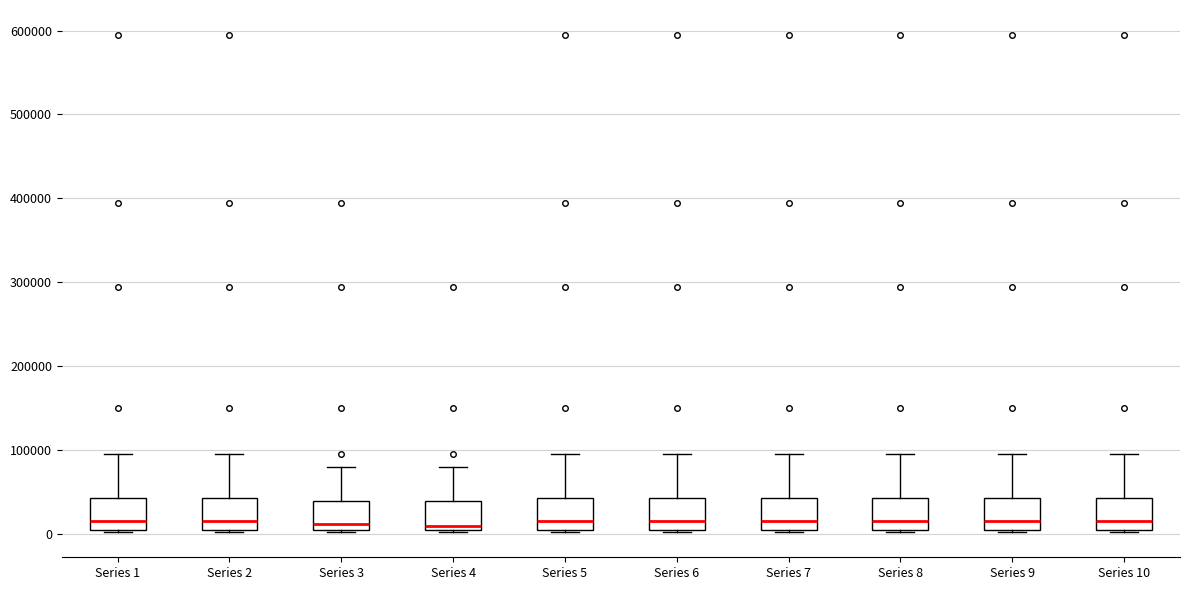

Reading left to right, read every box against the y-axis: the position of its median line, the range the box covers, and the ends of its whiskers. The values are not printed on the chart, so give them approximately, as read against the axis.

Series 1: median 10000, box 0 to 40000, whiskers 0 to 90000
Series 2: median 10000, box 0 to 40000, whiskers 0 to 90000
Series 3: median 10000, box 0 to 40000, whiskers 0 to 80000
Series 4: median 10000, box 0 to 40000, whiskers 0 to 80000
Series 5: median 10000, box 0 to 40000, whiskers 0 to 90000
Series 6: median 10000, box 0 to 40000, whiskers 0 to 90000
Series 7: median 10000, box 0 to 40000, whiskers 0 to 90000
Series 8: median 10000, box 0 to 40000, whiskers 0 to 90000
Series 9: median 10000, box 0 to 40000, whiskers 0 to 90000
Series 10: median 10000, box 0 to 40000, whiskers 0 to 90000